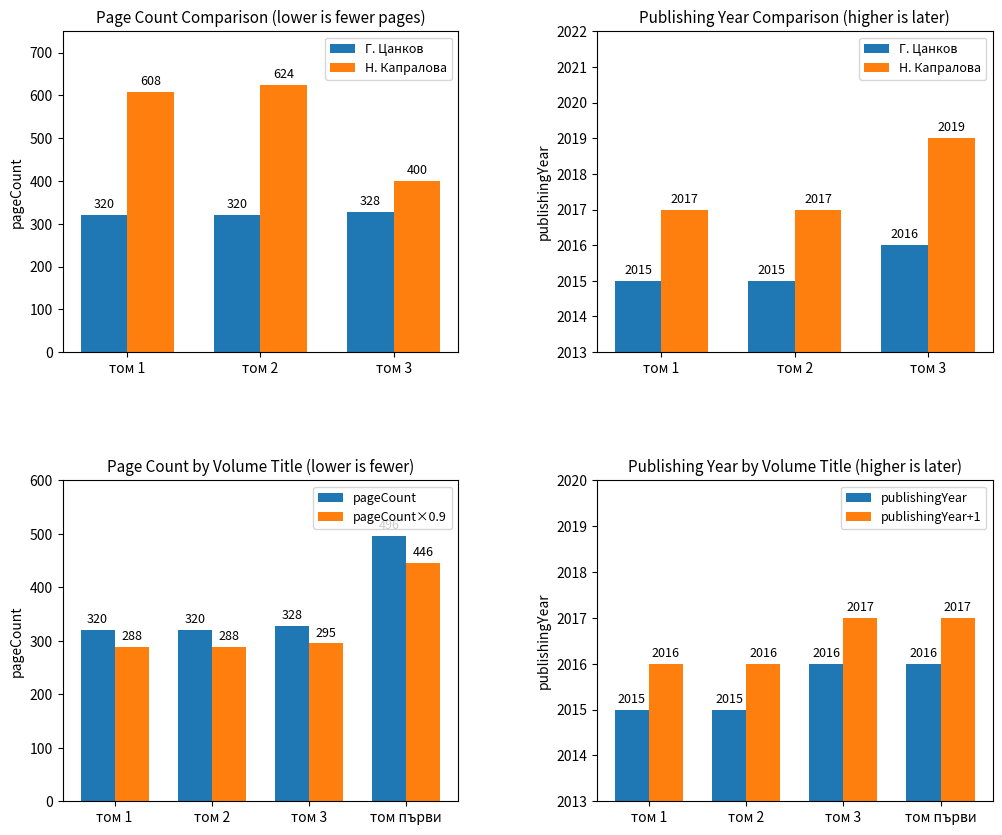

Does the chart contain any negative values?

No